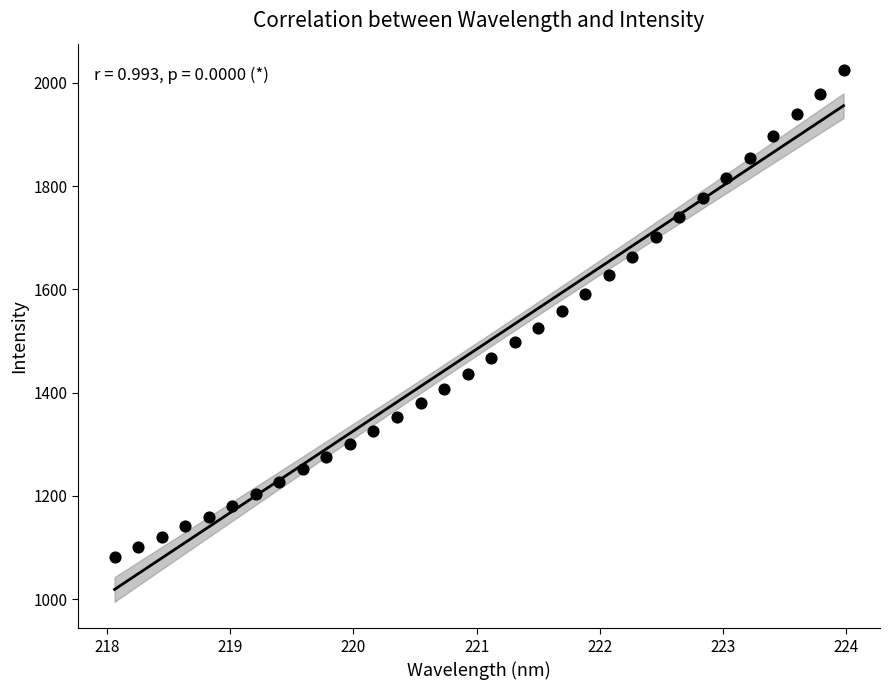

What is the range of X values (max minus min)?

5.9